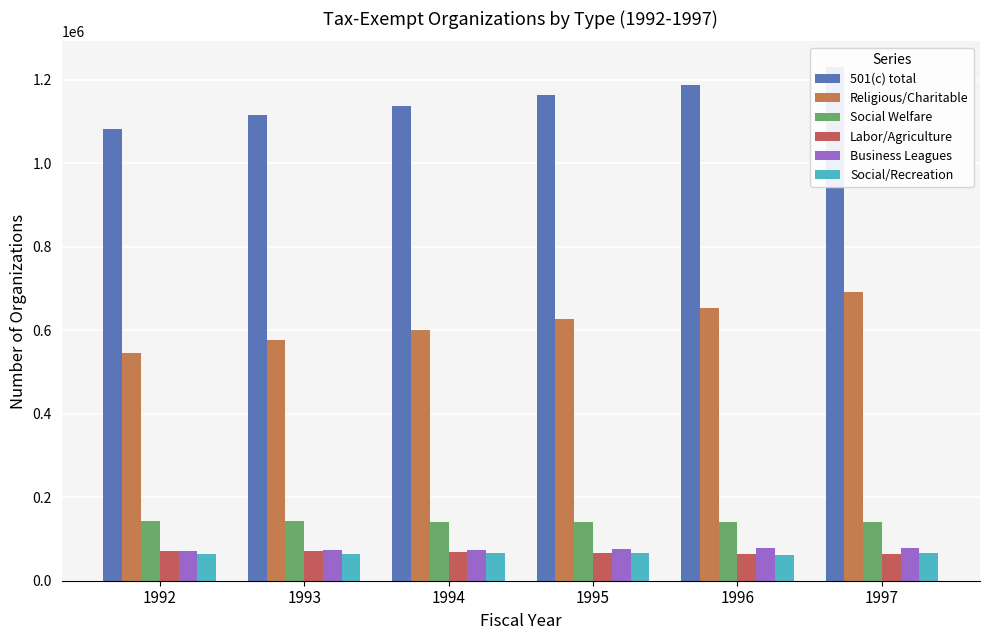

What is the difference between the Labor/Agriculture values at 1997 and 1996?

53